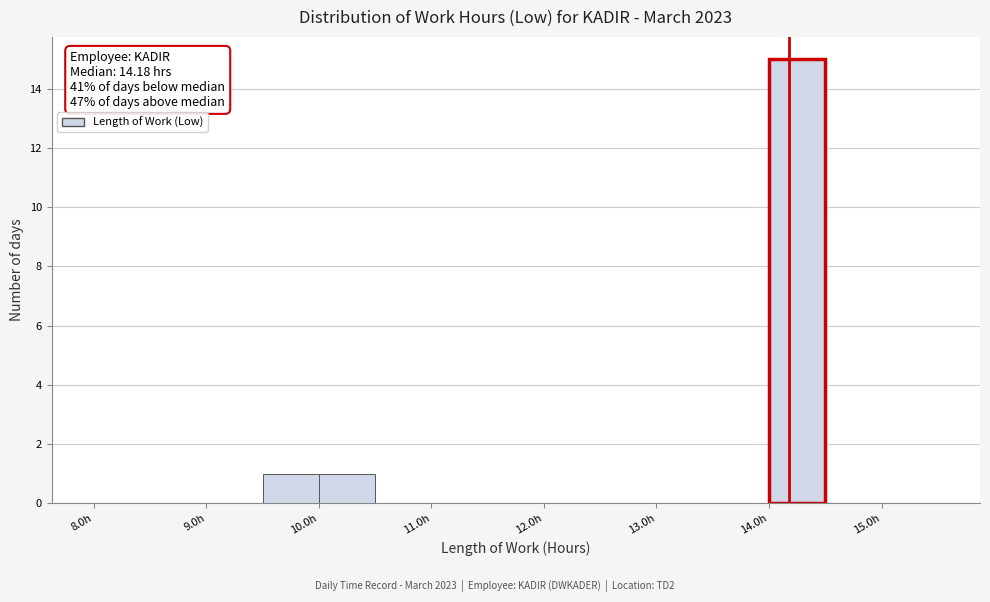

Which range on the x-axis has the tallest bar?

14.0 to 14.5